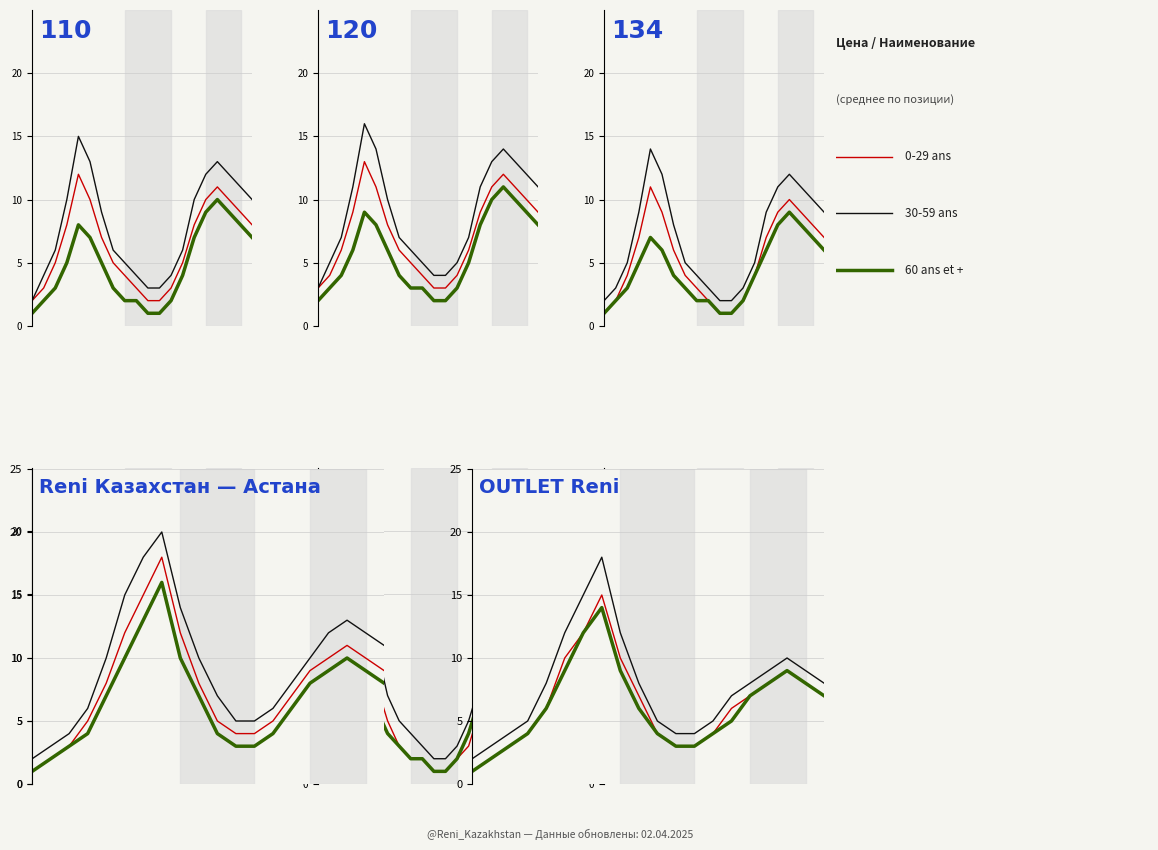

Does the chart display data point markers on the line(s)?

No